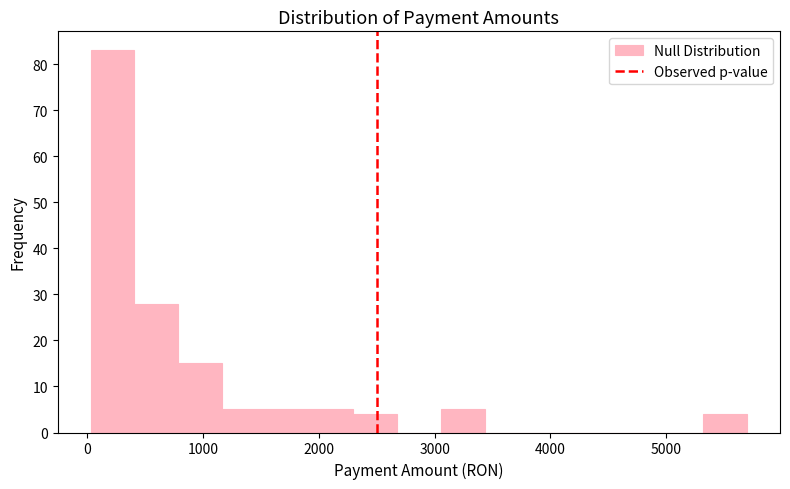

Read against the x-axis, roughly where is the centre of the tallest bar?

200